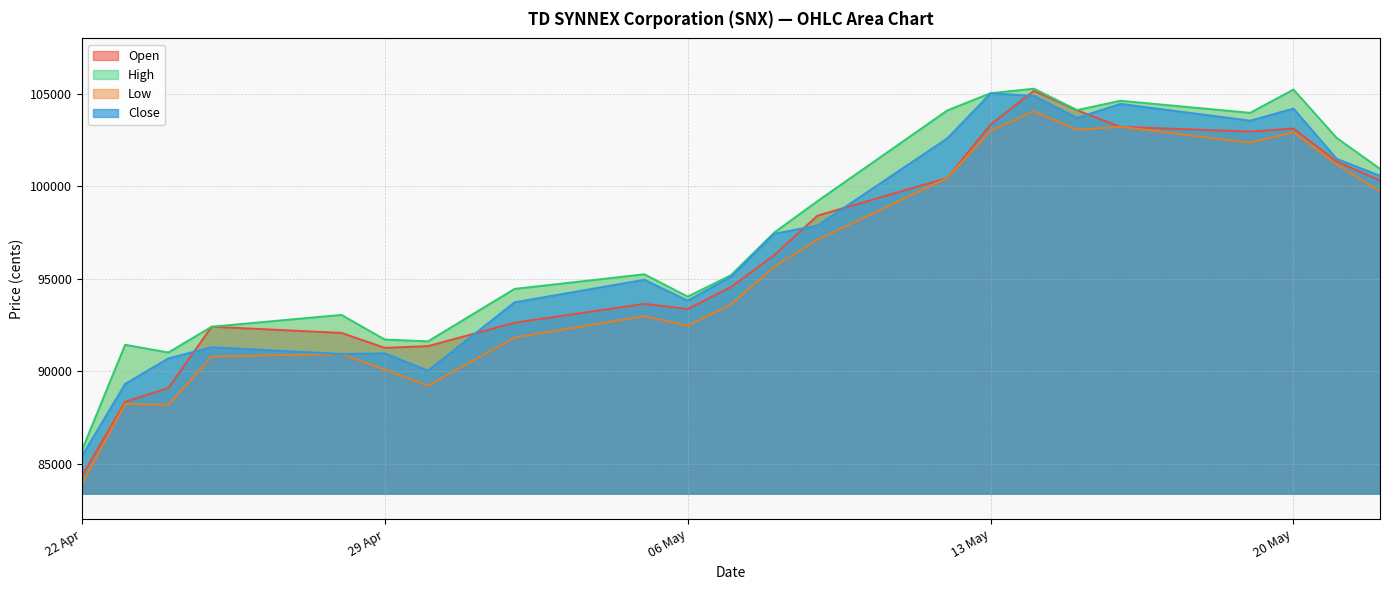

At which category does Close reach its first local valley?

28.04.2025